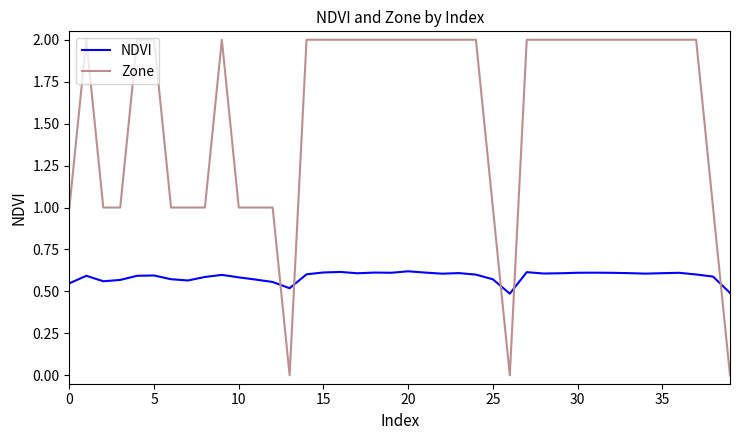

What is the highest value of the Zone series?

2.0